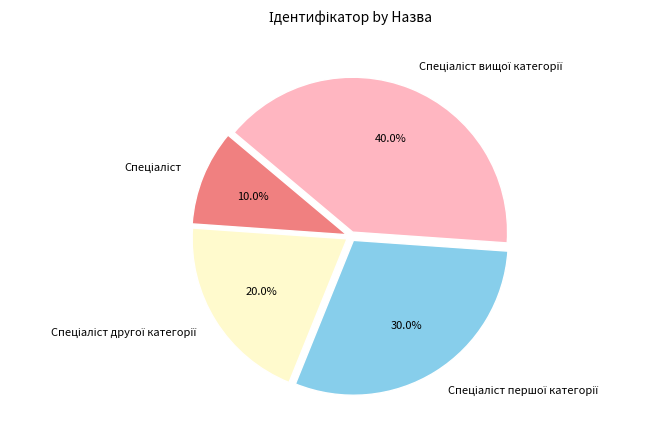

Does any single category account for the majority?

No